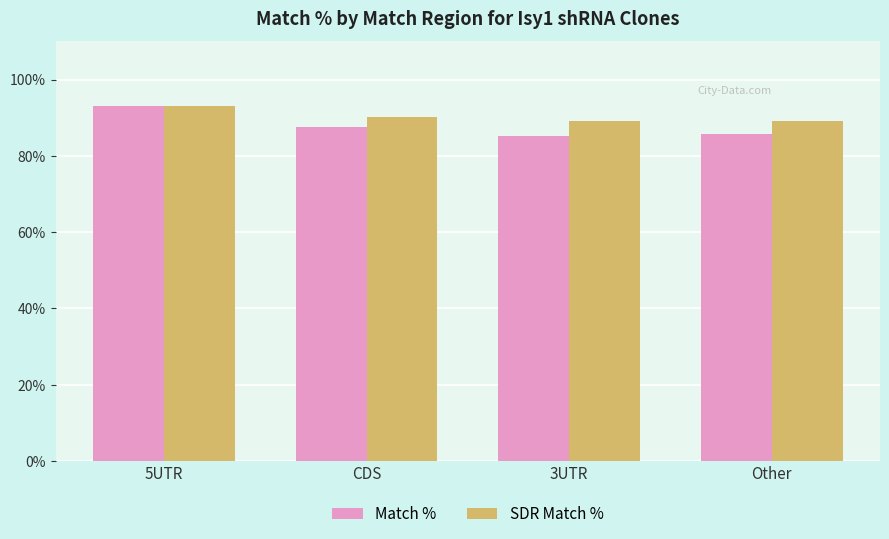

At which category is the sum across all series the highest?

5UTR